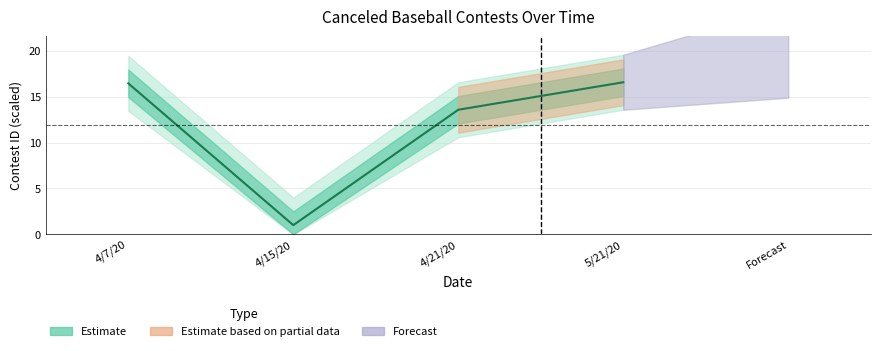

Reading left to right, transcribe all the data shown in this chart.

4/7/20=16.5	4/15/20=1.0	4/21/20=13.6	5/21/20=16.6